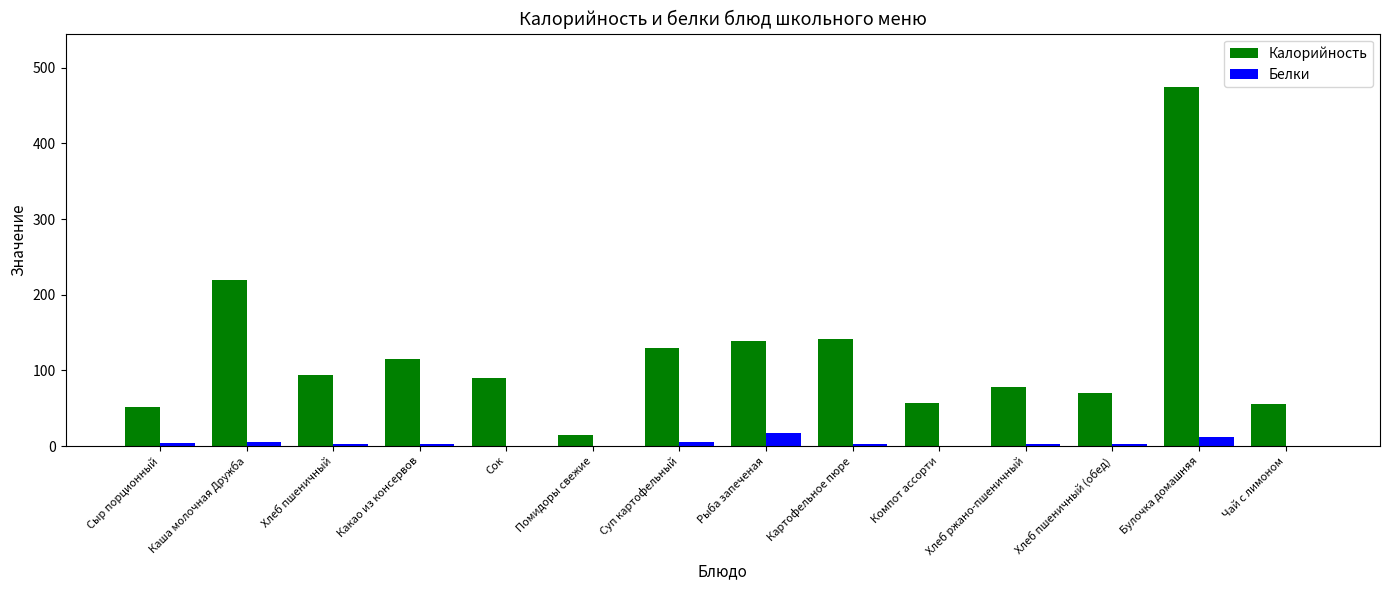

At which label does Калорийность reach its peak?

Булочка домашняя